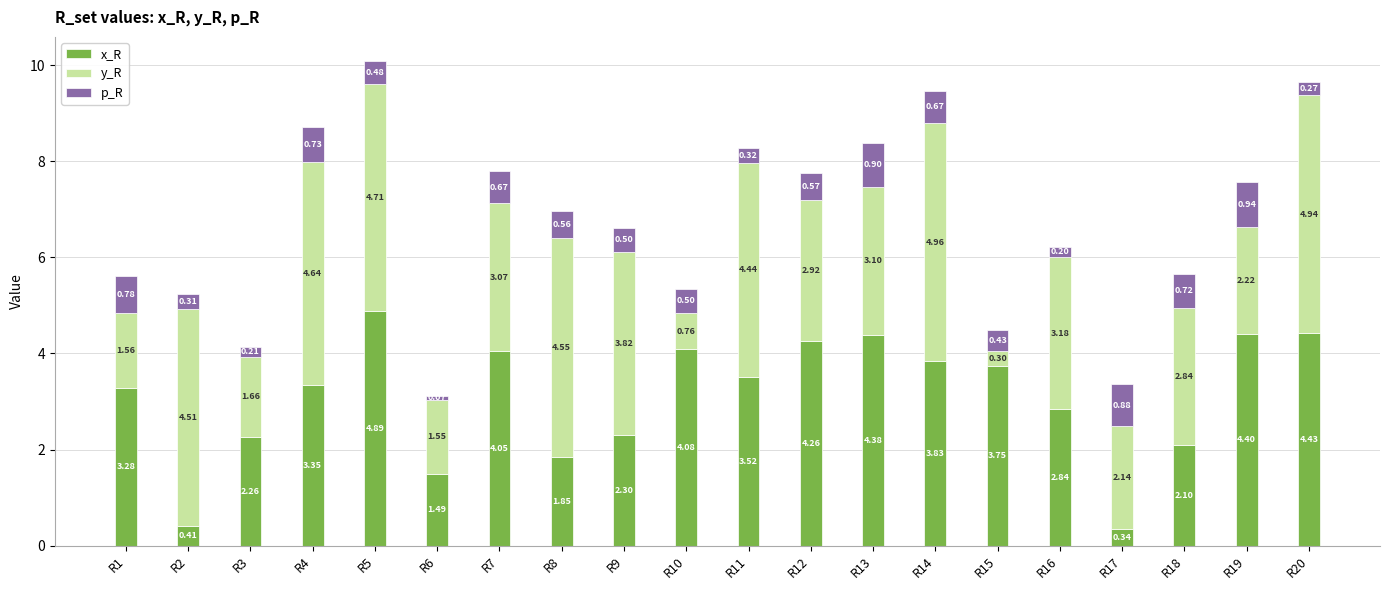

What is the total value across all series at R9?

6.6